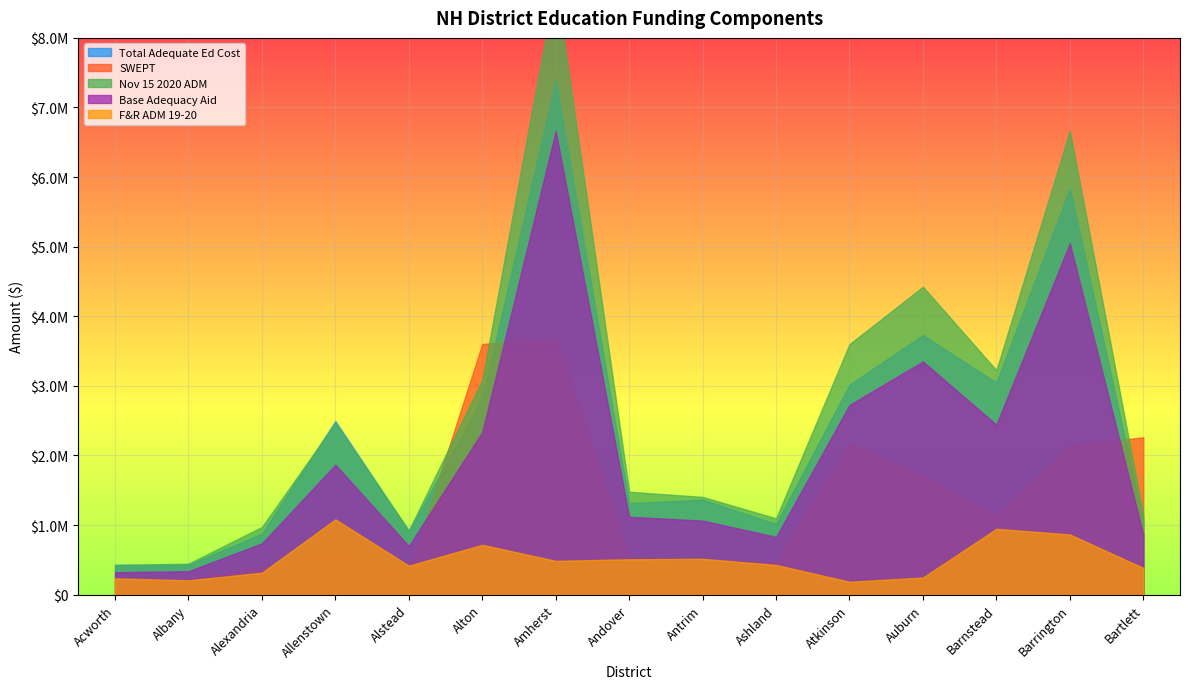

Between Amherst and Alstead, which is larger?

Amherst